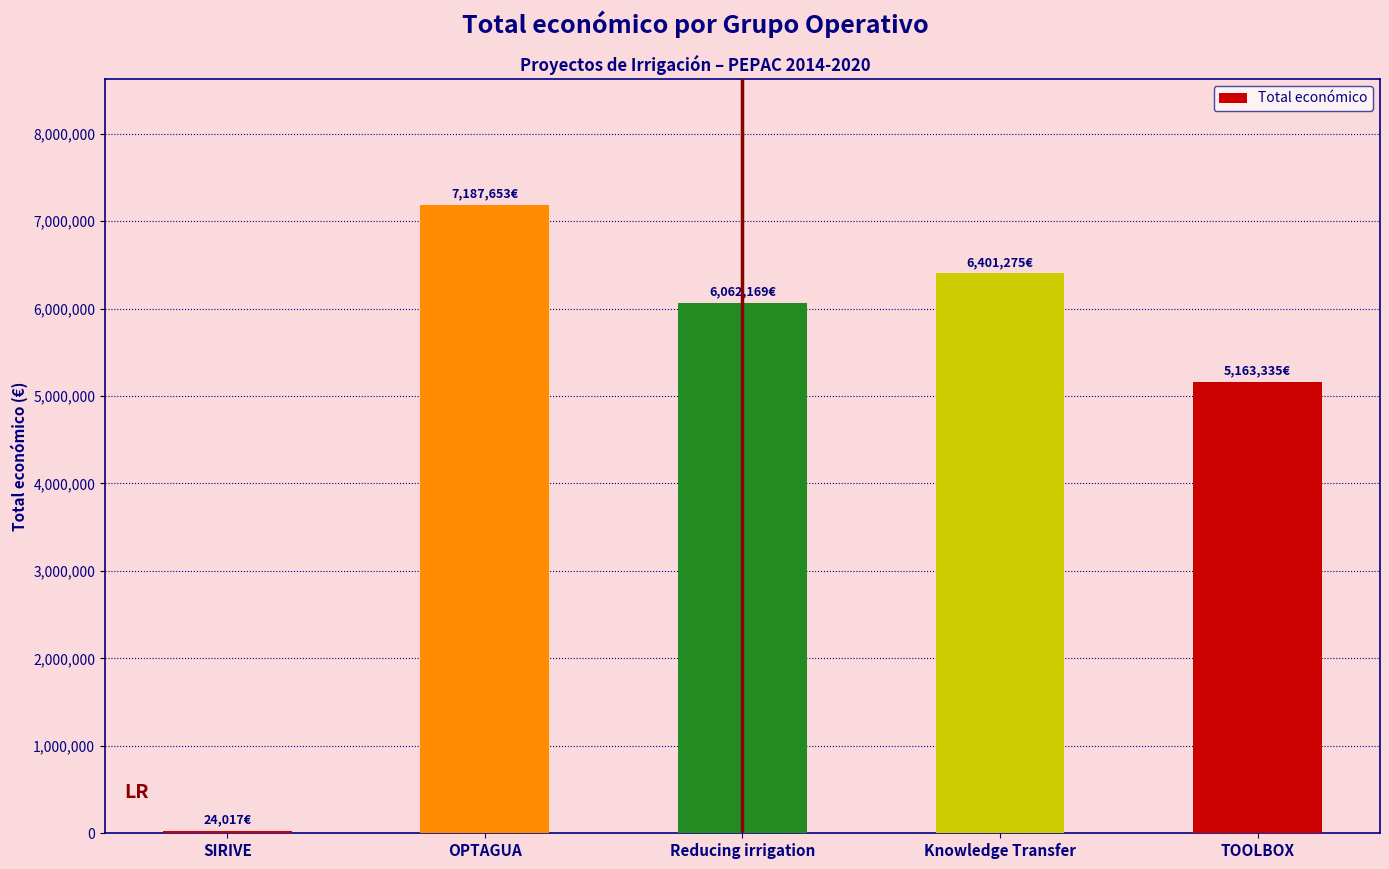

What is the sum of all values?

24838449